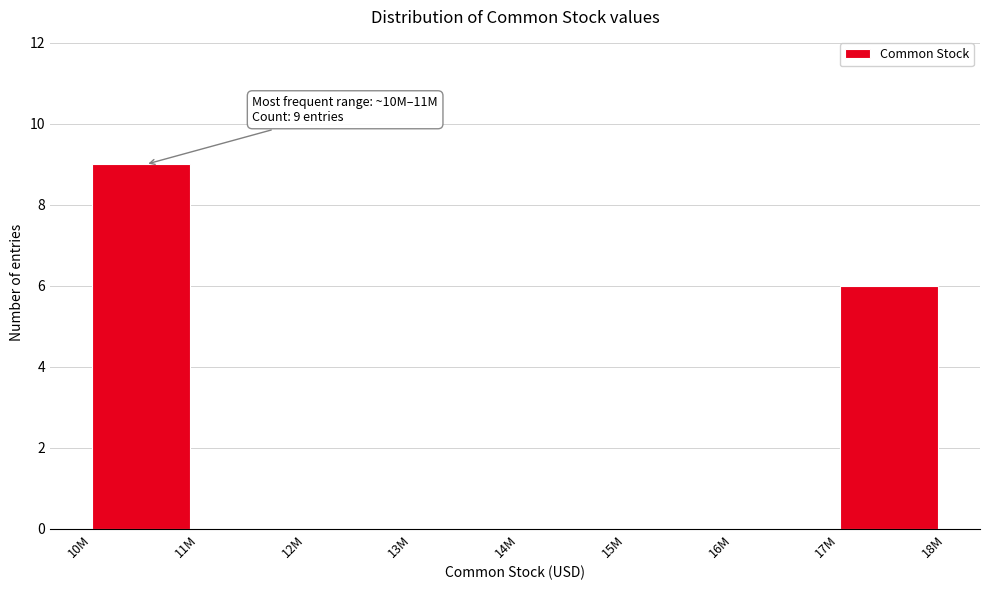

Reading left to right, extract all data points from this chart.

10M=9	11M=0	12M=0	13M=0	14M=0	15M=0	16M=0	17M=6